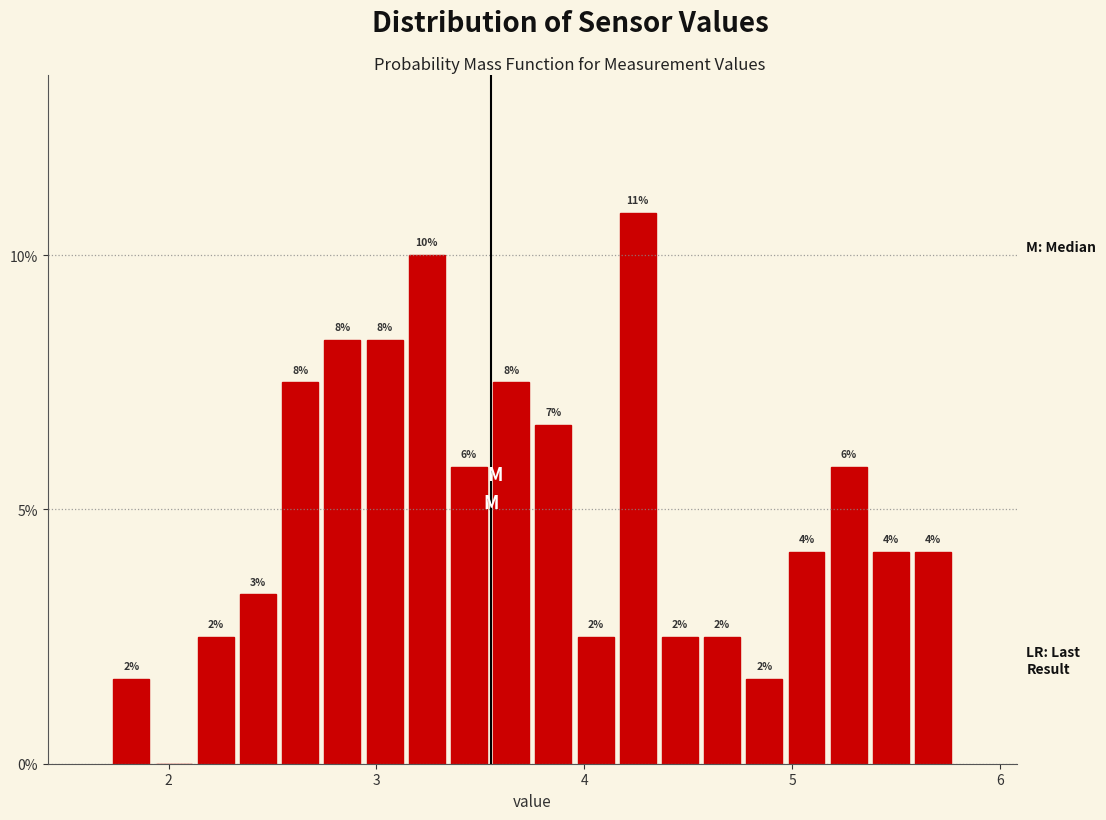

Around what value on the x-axis is the tallest bar? Give the approximate position of its centre, as read against the axis.

4.3